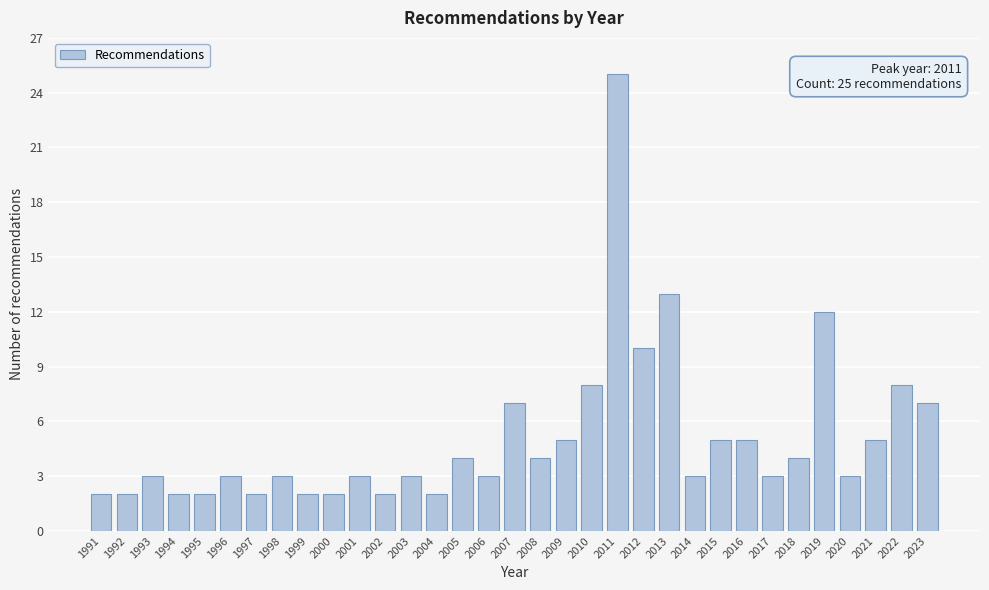

True or false: the data shows 3 at 1994.

False